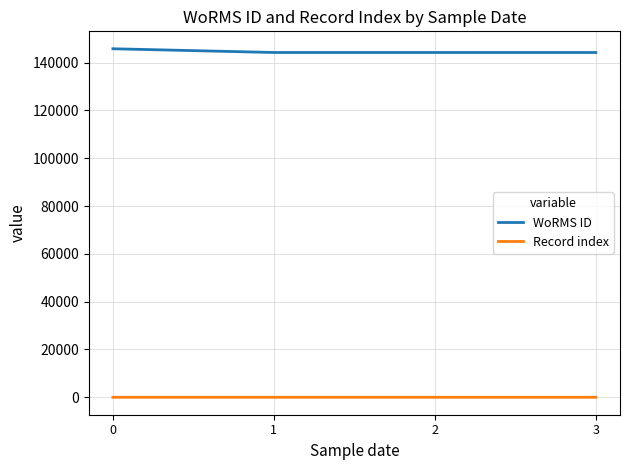

Is it true that WoRMS ID equals 81925 at 0?

False